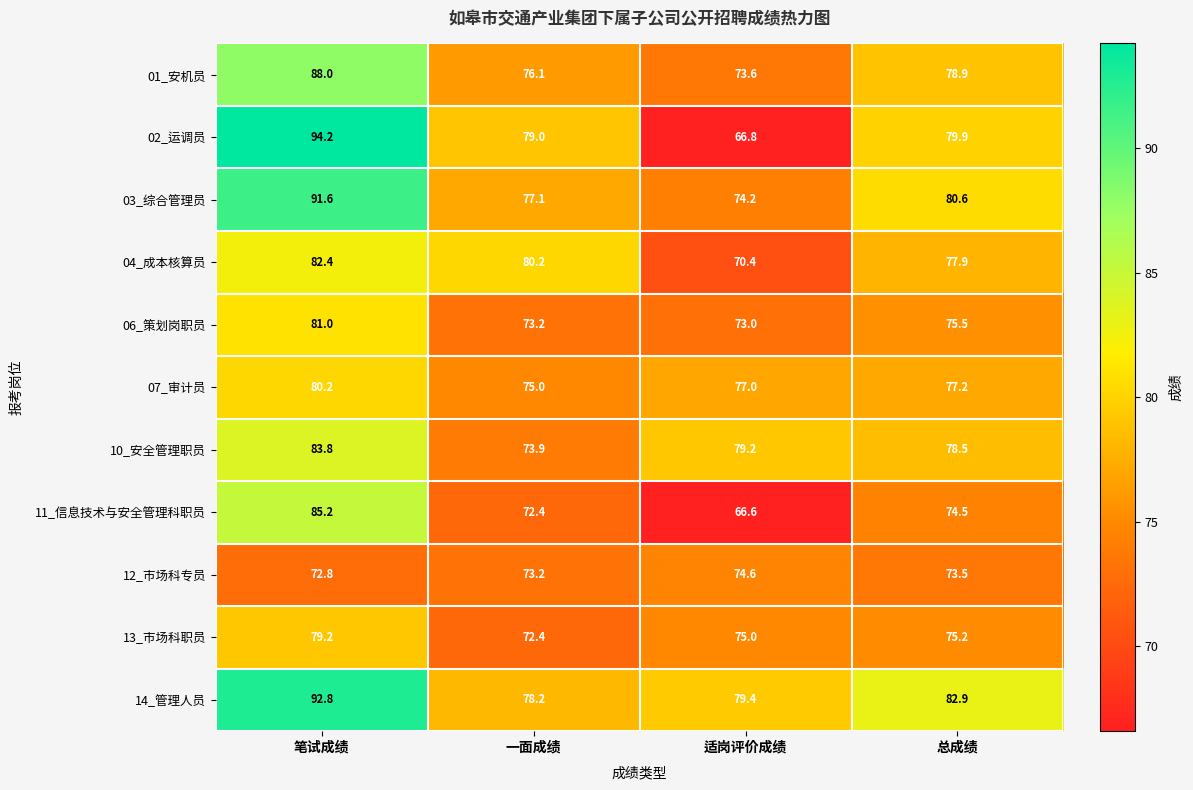

How many distinct data groups are displayed?

11